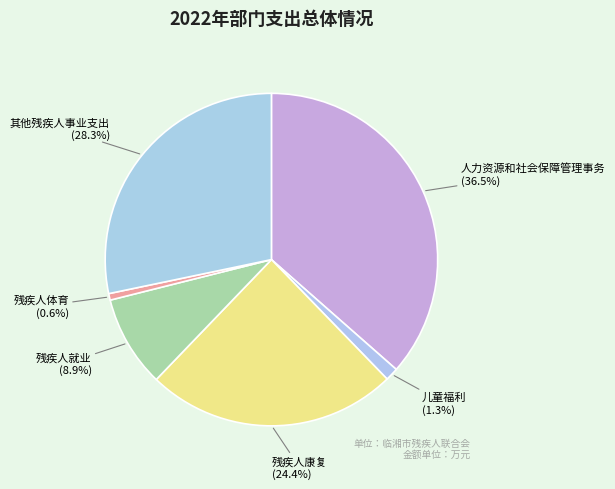

Between 残疾人康复 and 残疾人体育, which is larger?

残疾人康复